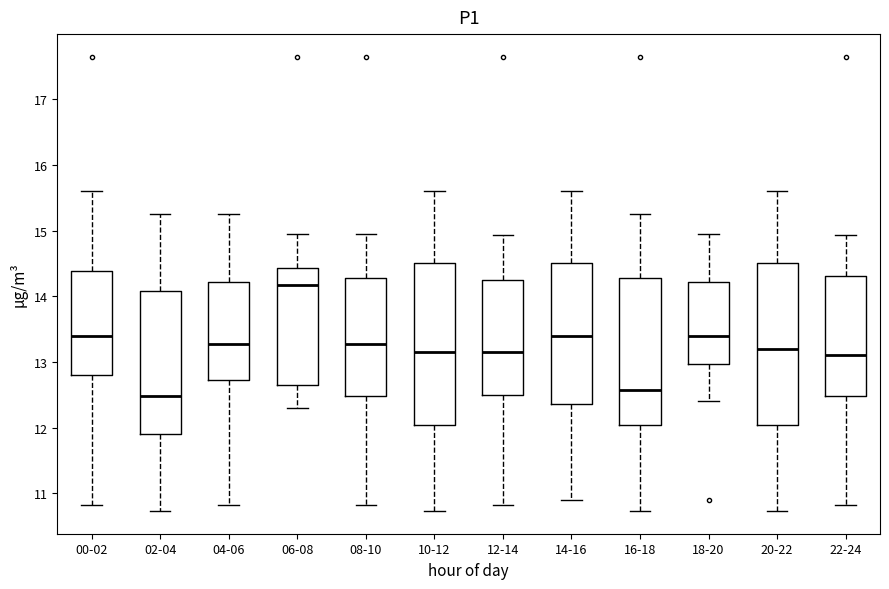

Which box has the highest median line?

06-08